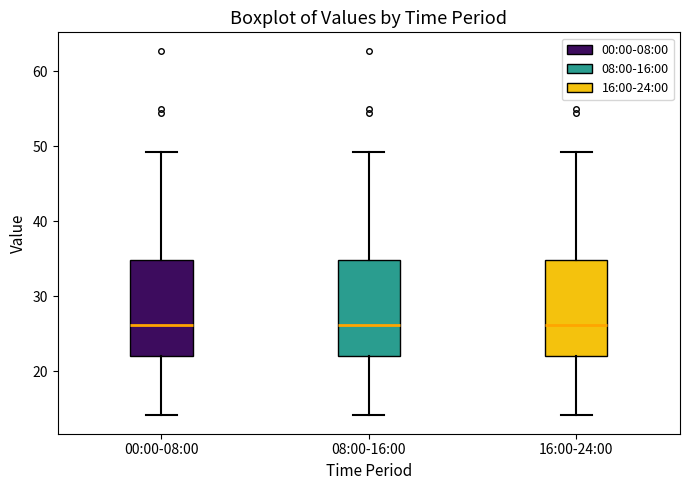

Reading left to right, transcribe this box plot: for each box, give where its median line is, the range the box spans, and where its two whiskers end, as read against the y-axis. The values are not printed on the chart, so give them approximately, as read against the axis.

00:00-08:00: median 26, box 22 to 35, whiskers 14 to 49
08:00-16:00: median 26, box 22 to 35, whiskers 14 to 49
16:00-24:00: median 26, box 22 to 35, whiskers 14 to 49